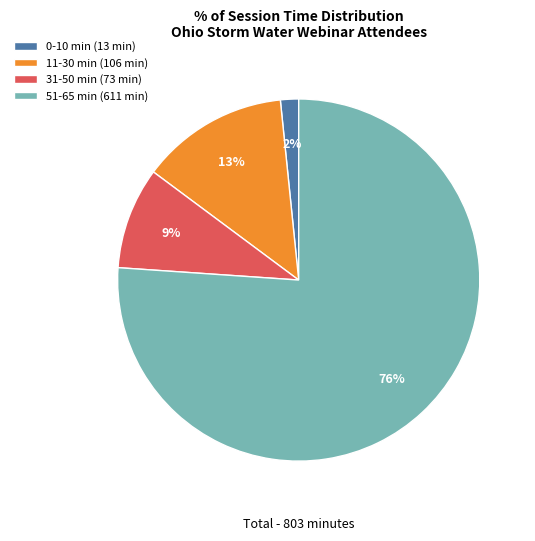

Is it true that 31-50 min (73 min) is 1% of the pie?

False